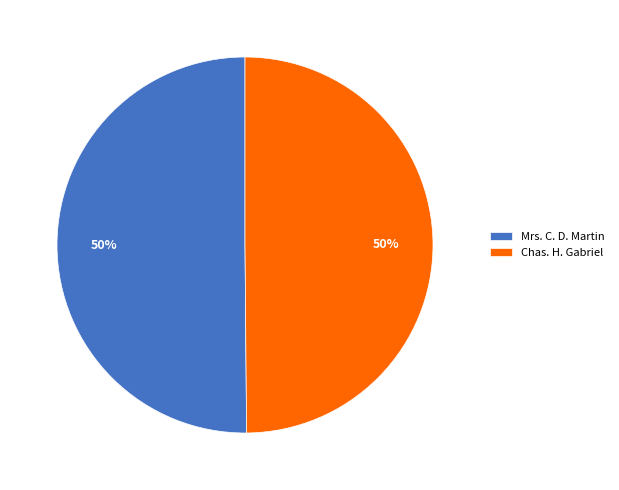

Combined, do Chas. H. Gabriel and Mrs. C. D. Martin account for over 50%?

Yes